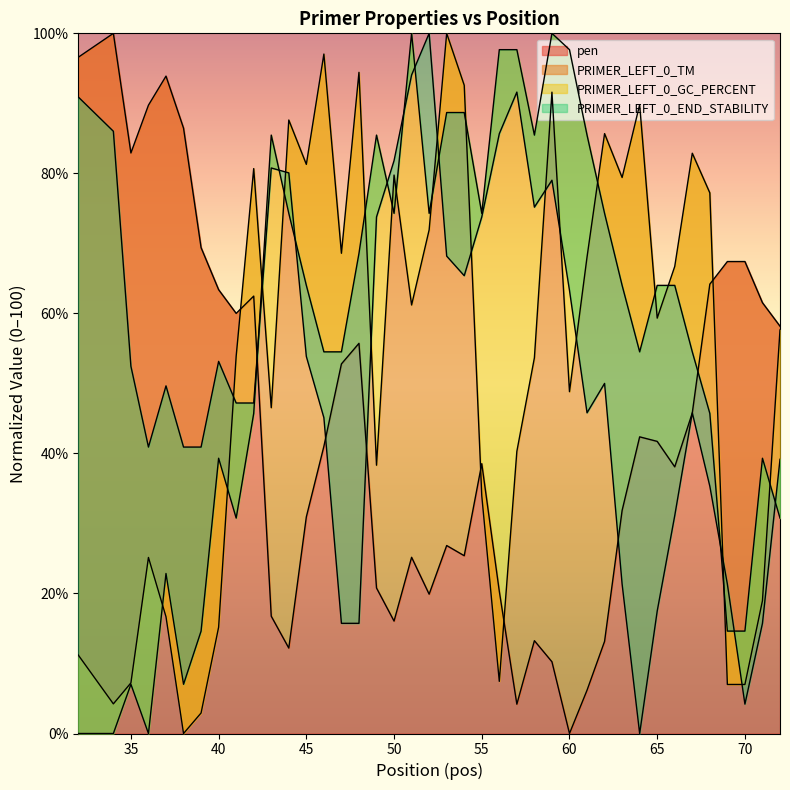

What is the highest value of the pen series?

100.0